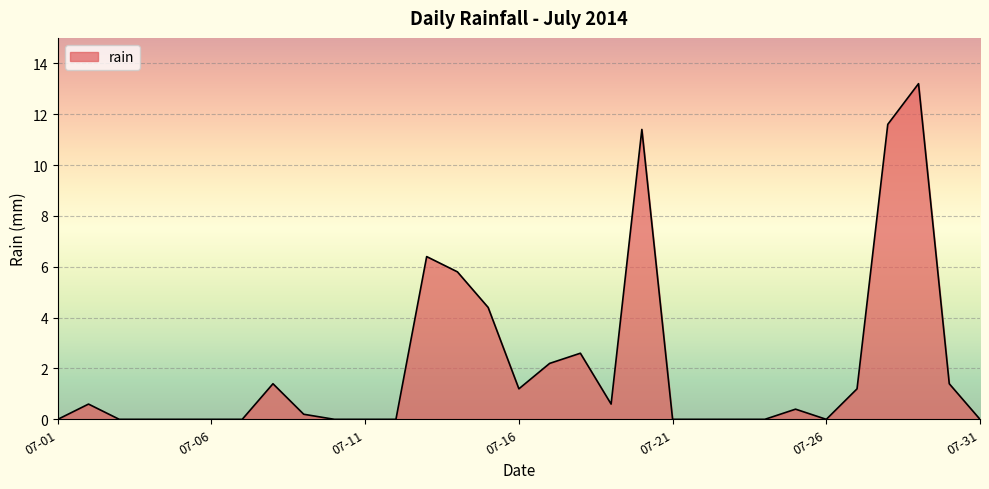

Reading left to right, transcribe all the data shown in this chart.

0.0	0.6	0.0	0.0	0.0	0.0	0.0	1.4	0.2	0.0	0.0	0.0	6.4	5.8	4.4	1.2	2.2	2.6	0.6	11.4	0.0	0.0	0.0	0.0	0.4	0.0	1.2	11.6	13.2	1.4	0.0